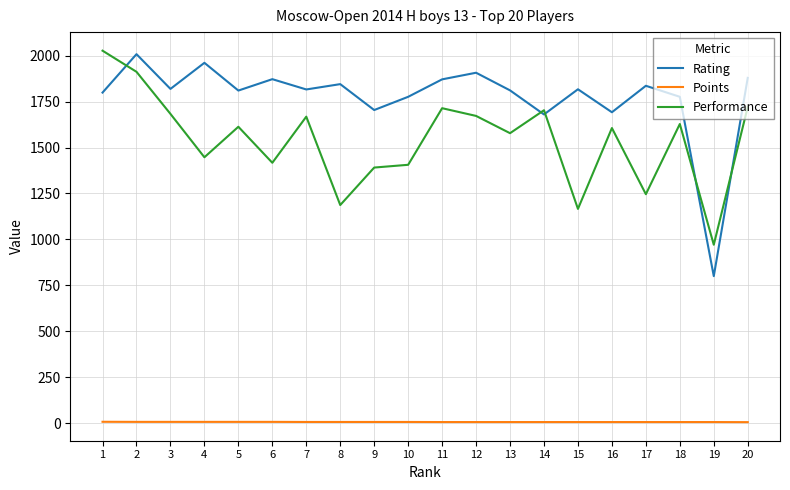

Which series has the largest total across all categories?

Rating